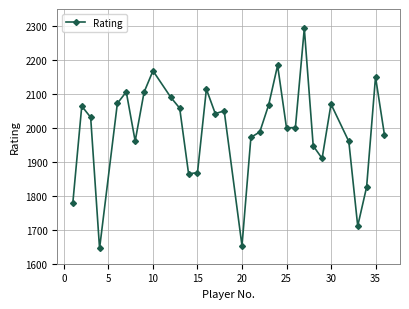

True or false: the data has more than 0 interior local peaks.

True